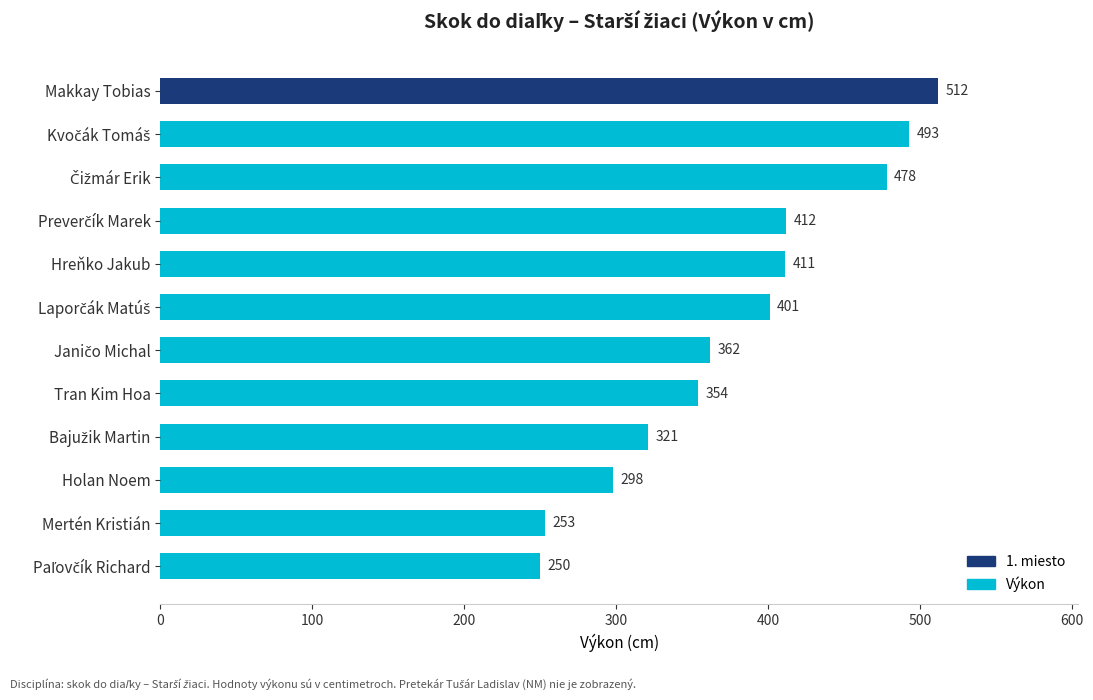

What is the sum of all values?

4545